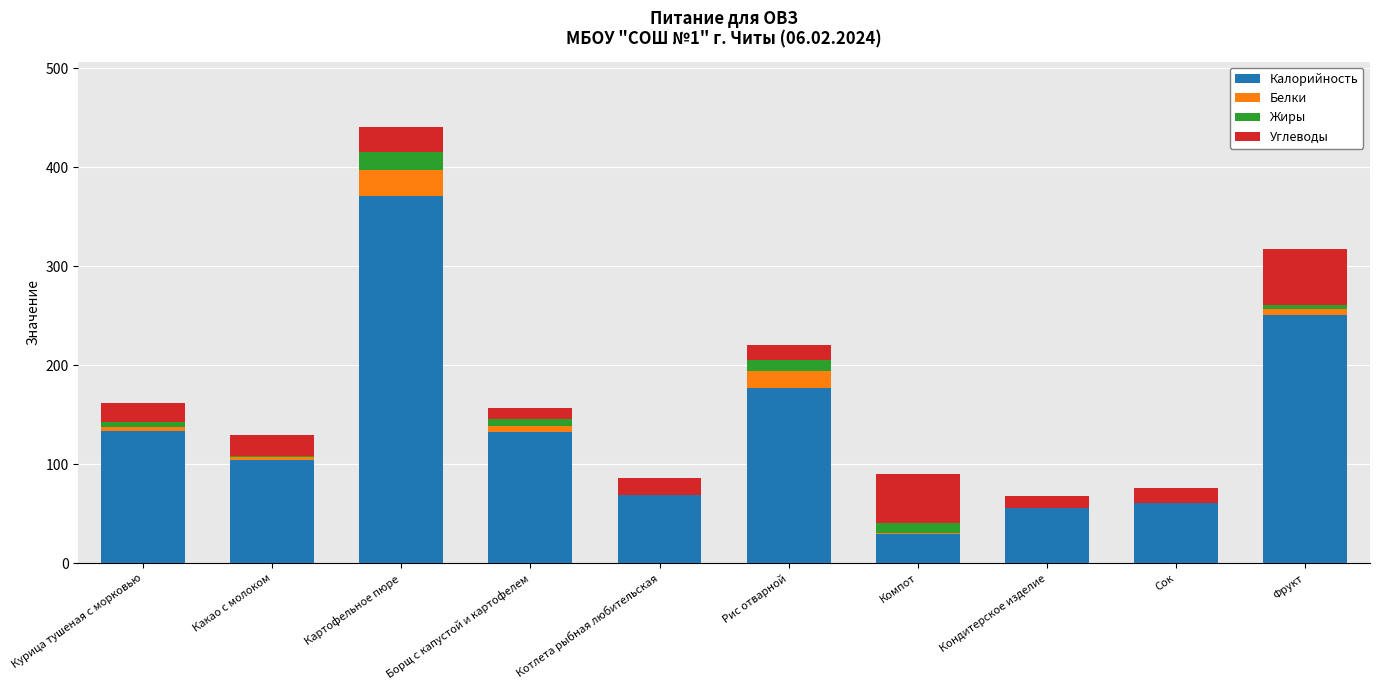

Is it true that Калорийность equals 56.0 at Кондитерское изделие?

True